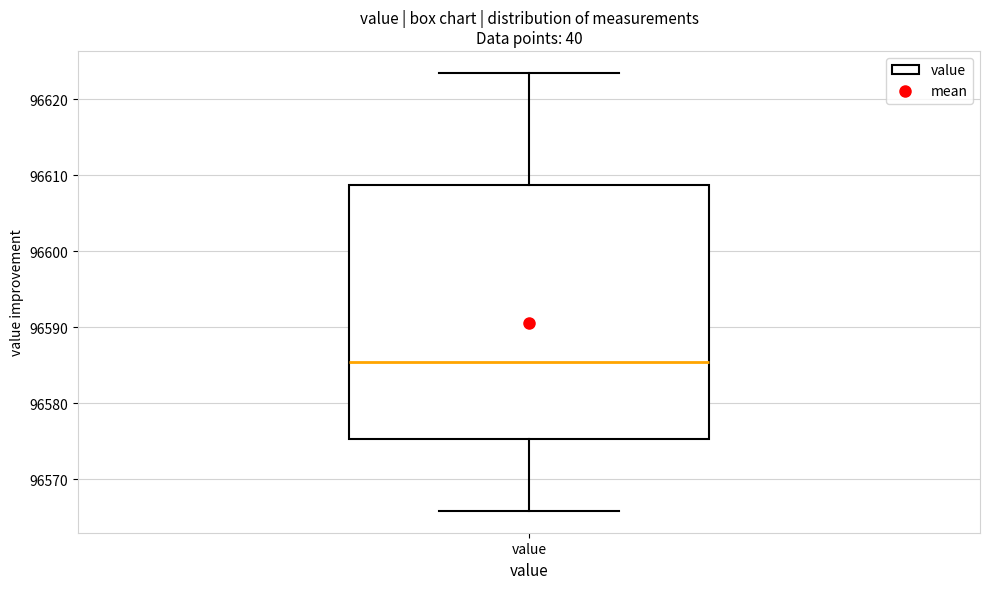

Read this box plot against the y-axis: the position of the median line, the range covered by the box, and the ends of both whiskers. The values are not printed on the chart, so give them approximately, as read against the axis.

median 96585, box 96575 to 96609, whiskers 96566 to 96624